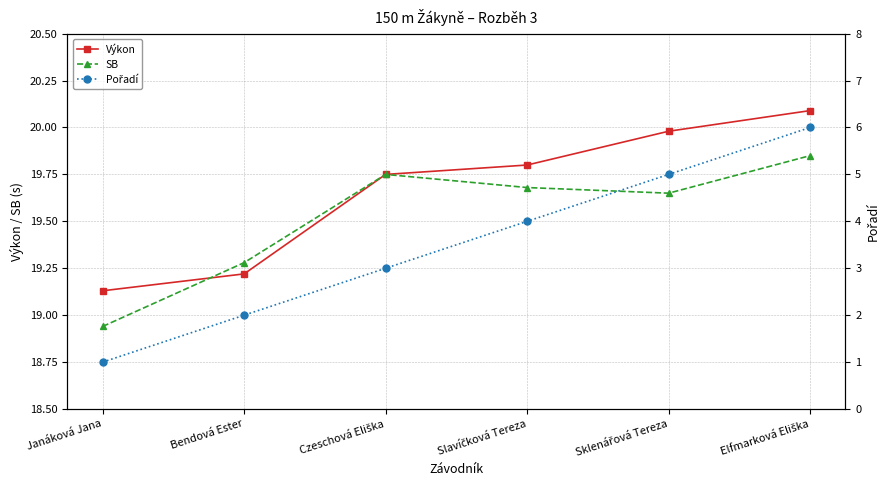

What are all the series names shown in the legend?

Výkon, SB, Pořadí